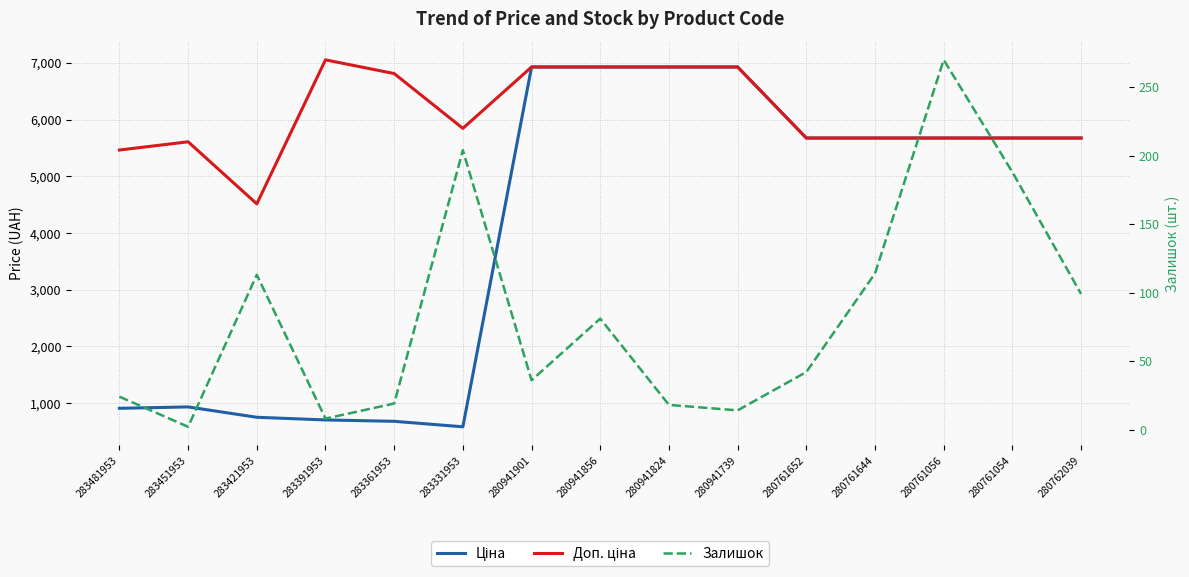

True or false: Доп. ціна and Залишок cross at least once.

False